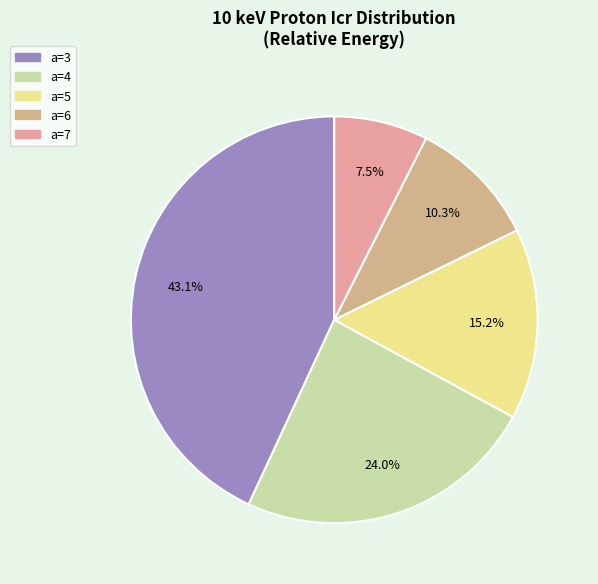

What percentage is the a=7 slice, to the nearest percent?

7%